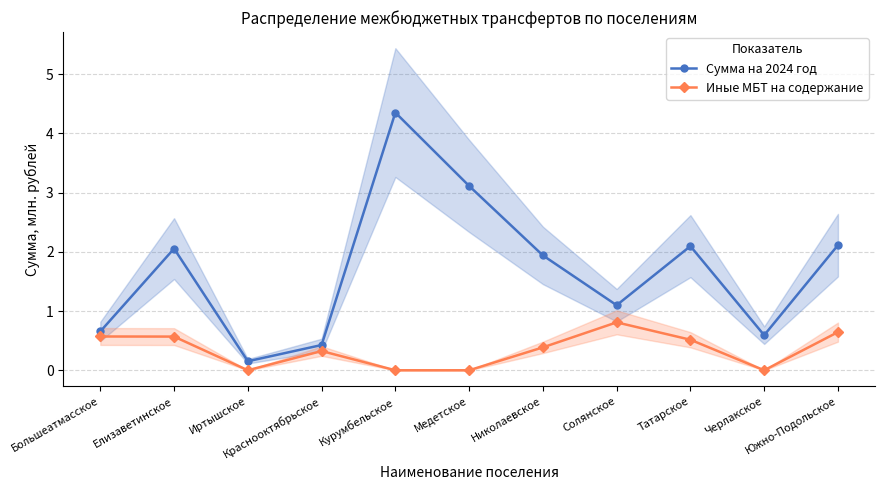

True or false: Иные МБТ на содержание has more than 2 points higher than both neighbors.

False